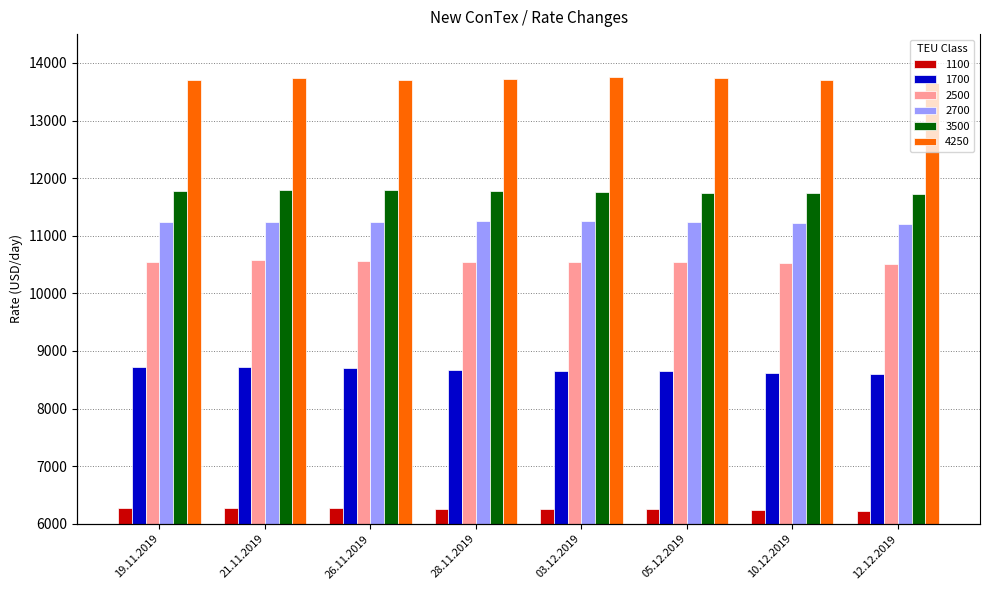

True or false: 1700 has a value of 8721 at 19.11.2019.

True